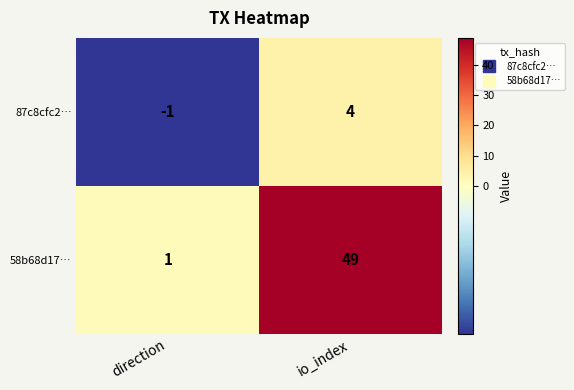

The value of 87c8cfc2… at direction is -1. True or false?

True